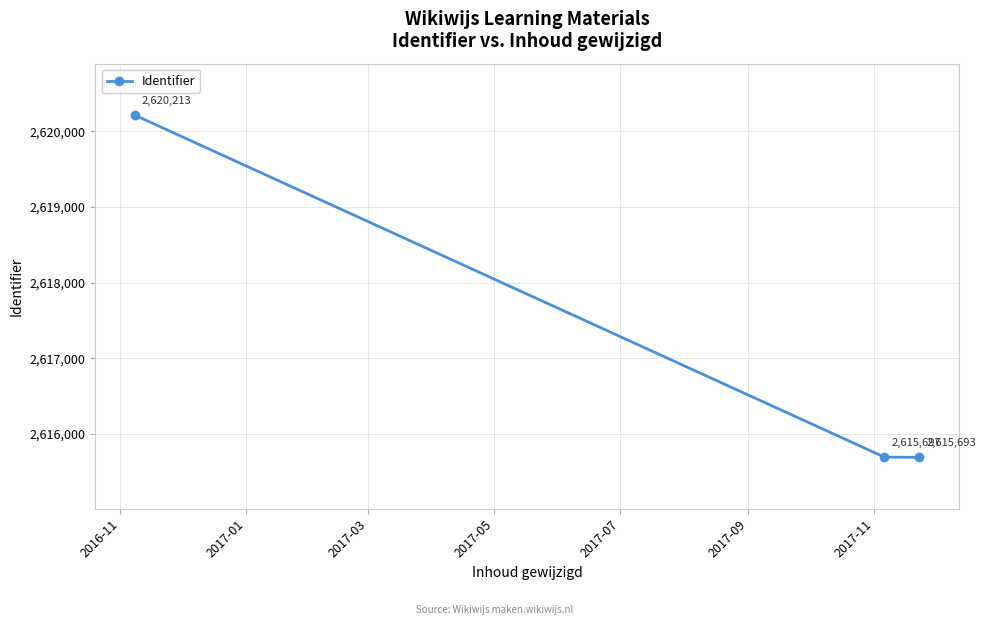

Reading left to right, what are all the values shown in this chart?

2620213	2615697	2615693